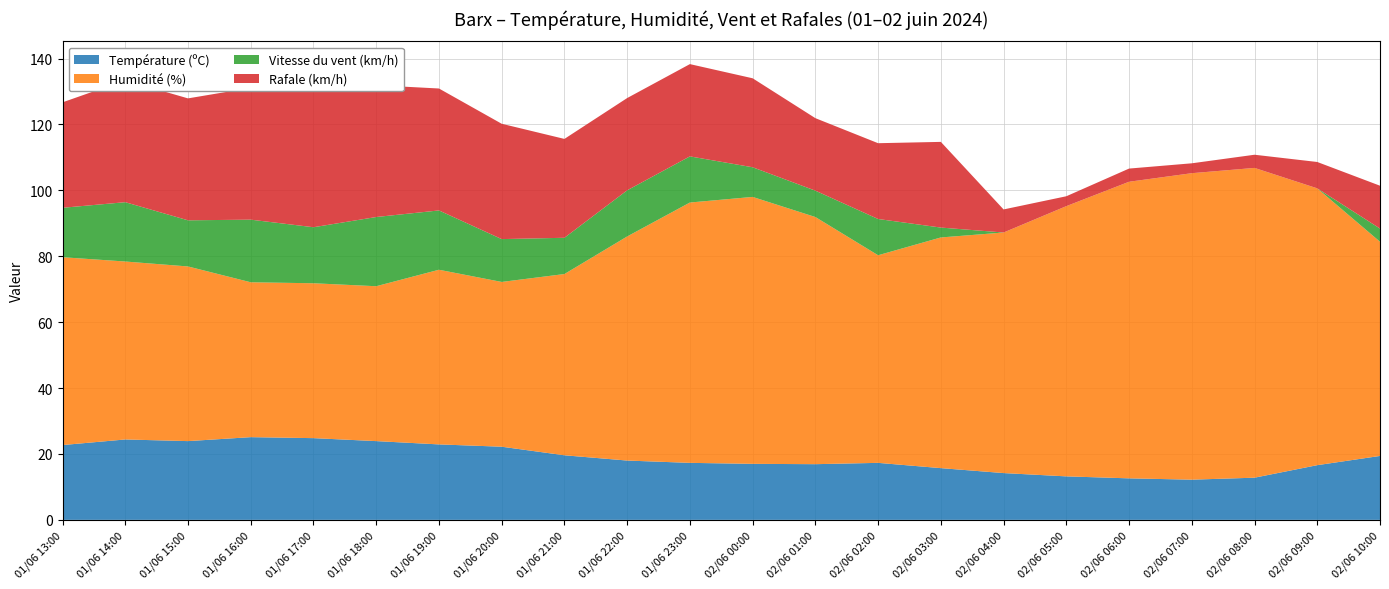

Reading left to right, transcribe all the data shown in this chart.

Température (ºC): 01/06 13:00=22.7	01/06 14:00=24.4	01/06 15:00=23.9	01/06 16:00=25.1	01/06 17:00=24.8	01/06 18:00=23.9	01/06 19:00=22.9	01/06 20:00=22.2	01/06 21:00=19.6	01/06 22:00=18.0	01/06 23:00=17.3	02/06 00:00=17.0	02/06 01:00=16.9	02/06 02:00=17.3	02/06 03:00=15.7	02/06 04:00=14.2	02/06 05:00=13.2	02/06 06:00=12.6	02/06 07:00=12.2	02/06 08:00=12.8	02/06 09:00=16.6	02/06 10:00=19.4
Humidité (%): 01/06 13:00=57.0	01/06 14:00=54.0	01/06 15:00=53.0	01/06 16:00=47.0	01/06 17:00=47.0	01/06 18:00=47.0	01/06 19:00=53.0	01/06 20:00=50.0	01/06 21:00=55.0	01/06 22:00=68.0	01/06 23:00=79.0	02/06 00:00=81.0	02/06 01:00=75.0	02/06 02:00=63.0	02/06 03:00=70.0	02/06 04:00=73.0	02/06 05:00=82.0	02/06 06:00=90.0	02/06 07:00=93.0	02/06 08:00=94.0	02/06 09:00=84.0	02/06 10:00=65.0
Vitesse du vent (km/h): 01/06 13:00=15.0	01/06 14:00=18.0	01/06 15:00=14.0	01/06 16:00=19.0	01/06 17:00=17.0	01/06 18:00=21.0	01/06 19:00=18.0	01/06 20:00=13.0	01/06 21:00=11.0	01/06 22:00=14.0	01/06 23:00=14.0	02/06 00:00=9.0	02/06 01:00=8.0	02/06 02:00=11.0	02/06 03:00=3.0	02/06 04:00=0.0	02/06 05:00=0.0	02/06 06:00=0.0	02/06 07:00=0.0	02/06 08:00=0.0	02/06 09:00=0.0	02/06 10:00=4.0
Rafale (km/h): 01/06 13:00=32.0	01/06 14:00=37.0	01/06 15:00=37.0	01/06 16:00=40.0	01/06 17:00=44.0	01/06 18:00=40.0	01/06 19:00=37.0	01/06 20:00=35.0	01/06 21:00=30.0	01/06 22:00=28.0	01/06 23:00=28.0	02/06 00:00=27.0	02/06 01:00=22.0	02/06 02:00=23.0	02/06 03:00=26.0	02/06 04:00=7.0	02/06 05:00=3.0	02/06 06:00=4.0	02/06 07:00=3.0	02/06 08:00=4.0	02/06 09:00=8.0	02/06 10:00=13.0